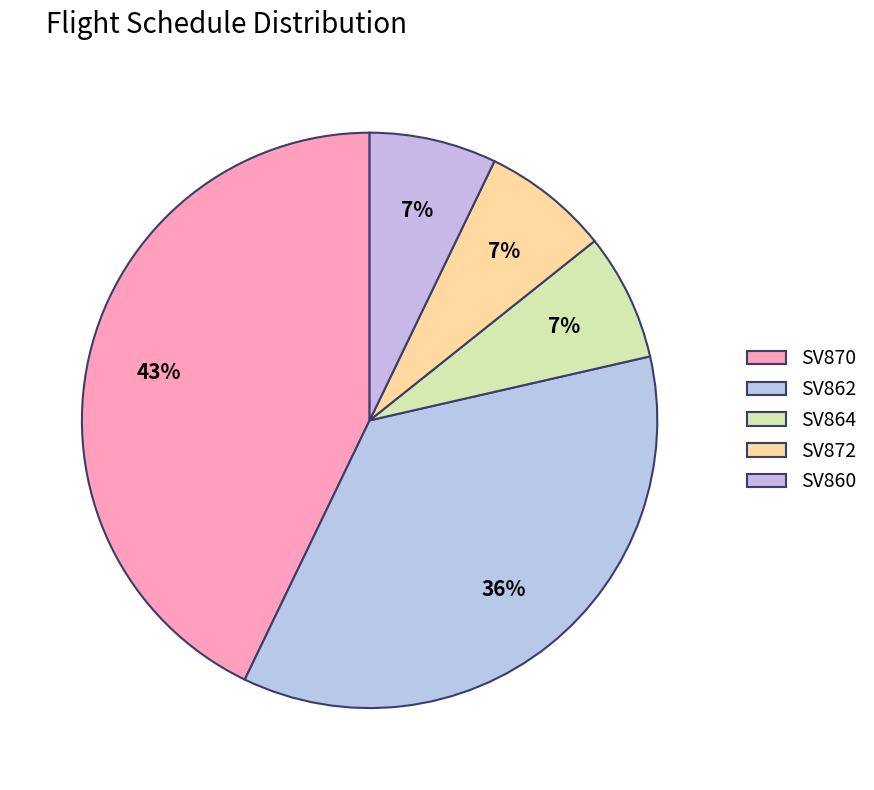

How many segments does this pie chart have?

5